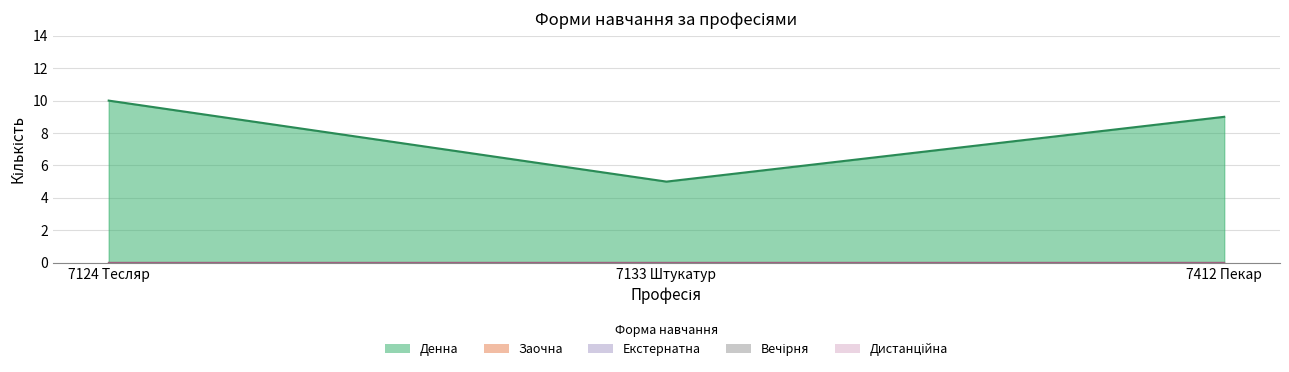

Which has a higher value, 7412 Пекар or 7133 Штукатур?

7412 Пекар